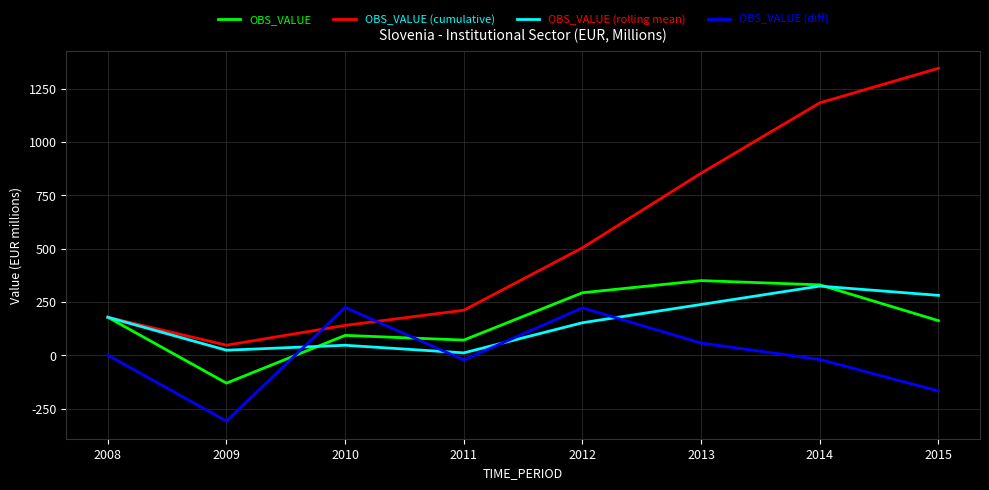

In OBS_VALUE (rolling mean), how many points are higher than both neighbors (excluding endpoints)?

2